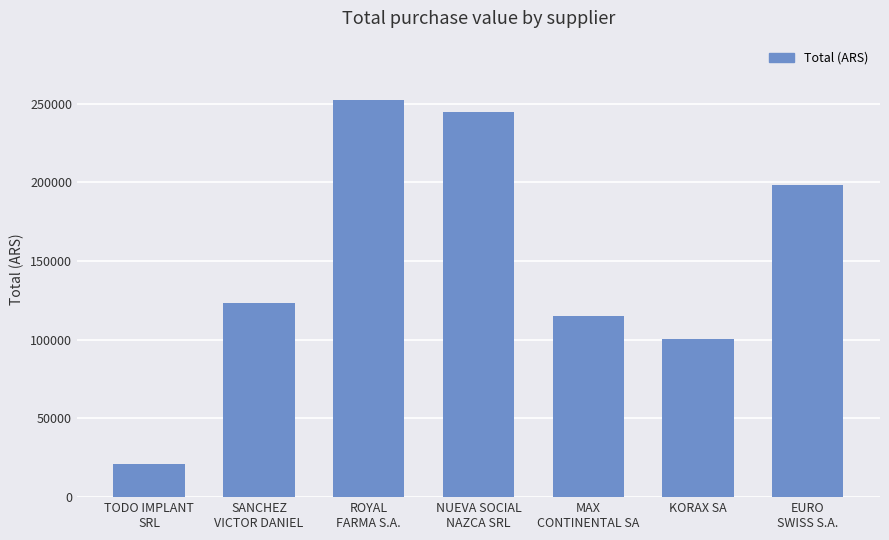

Reading left to right, extract all data points from this chart.

21300	123546	252436	244800	115360	100340	198329